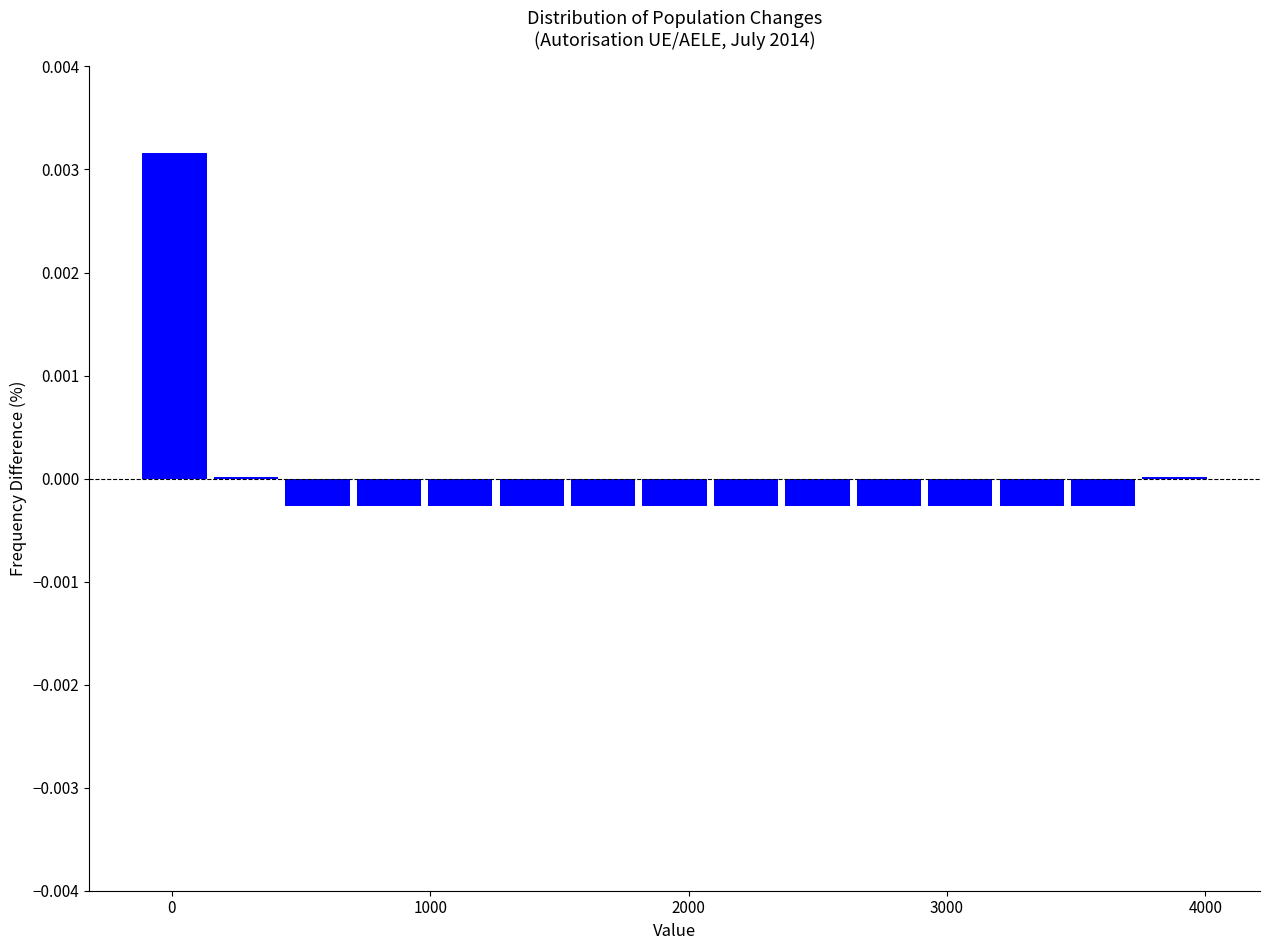

Read against the x-axis, roughly where is the centre of the tallest bar?

0